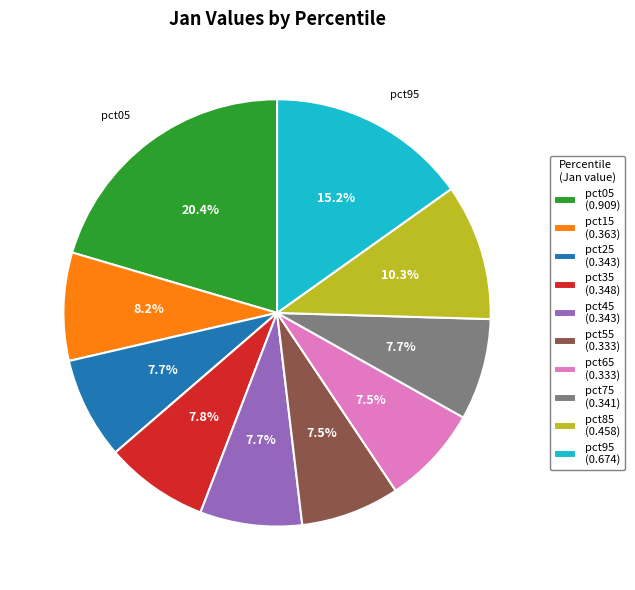

Is it true that pct15 is 14% of the pie?

False